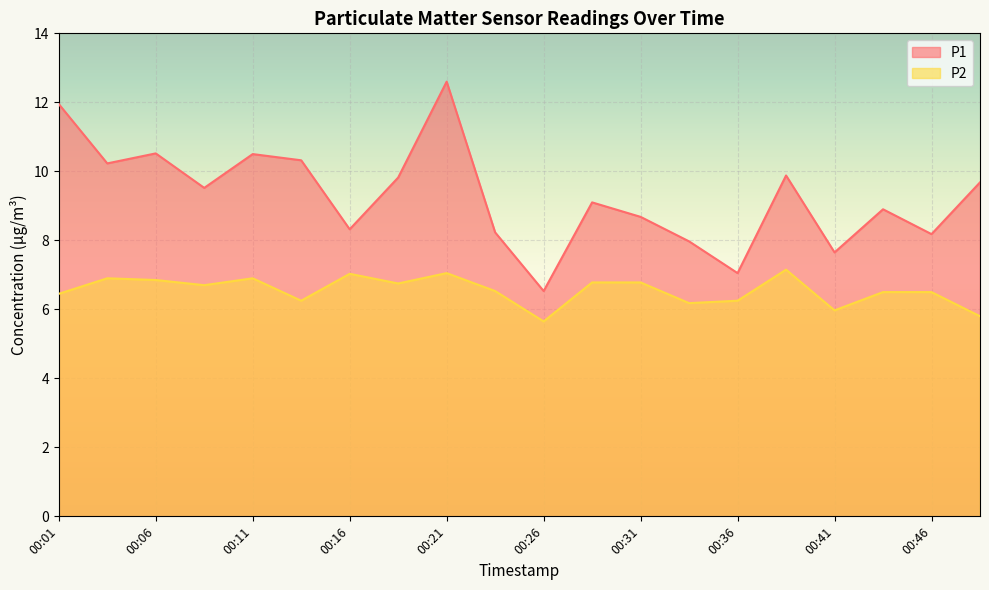

Which series has the largest total across all categories?

P1